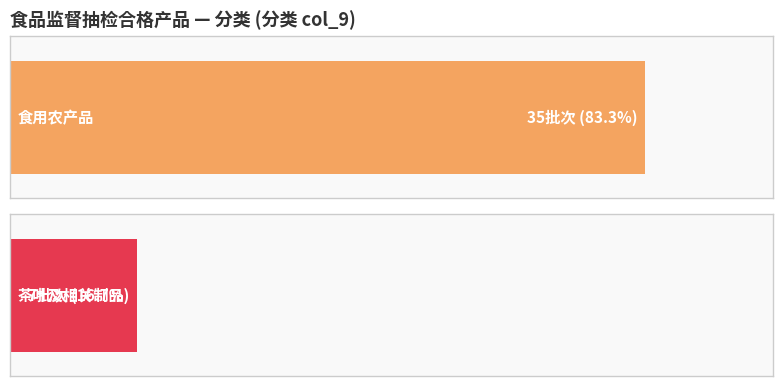

What is the average value of the 茶叶及相关制品 series?

7